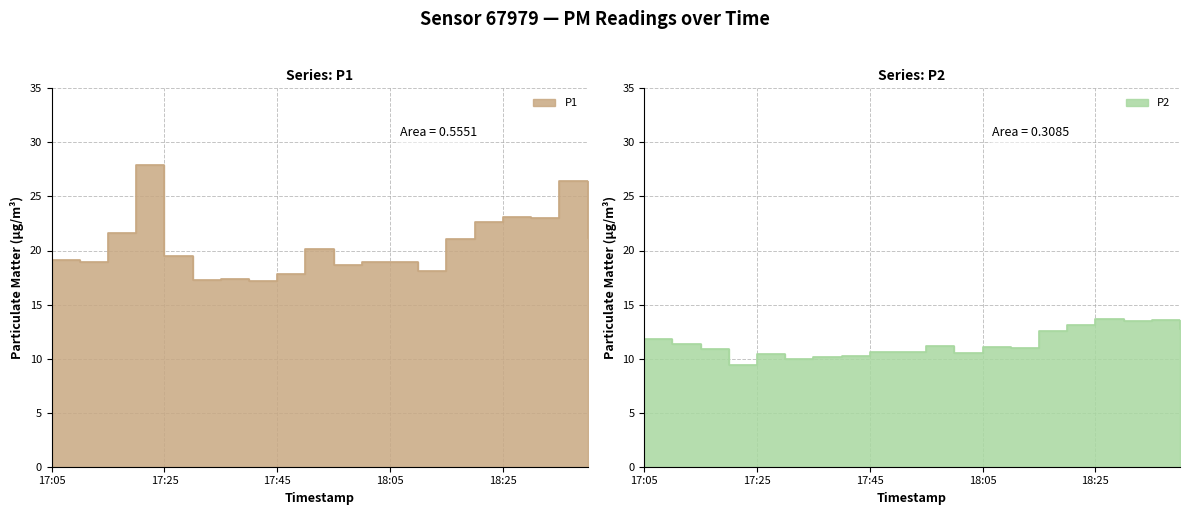

Reading left to right, what are all the values shown in this chart?

P1: 19.1	18.9	21.6	27.9	19.5	17.3	17.3	17.2	17.8	20.1	18.7	18.9	18.9	18.1	21.0	22.6	23.1	23.0	26.4	21.1
P2: 11.8	11.4	10.8	9.4	10.4	10.0	10.2	10.2	10.6	10.6	11.2	10.5	11.1	11.0	12.6	13.1	13.7	13.4	13.6	12.8